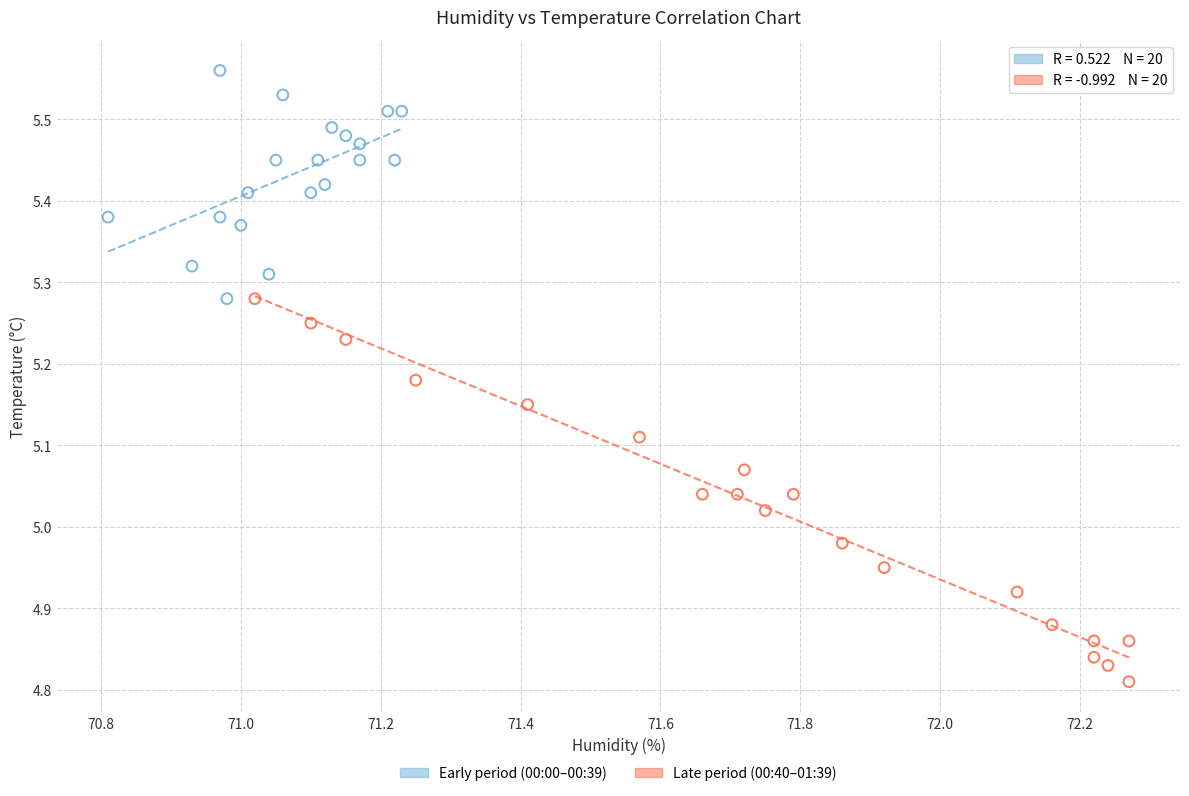

Which series has the widest spread of Y values?

Late period (00:40–01:39)